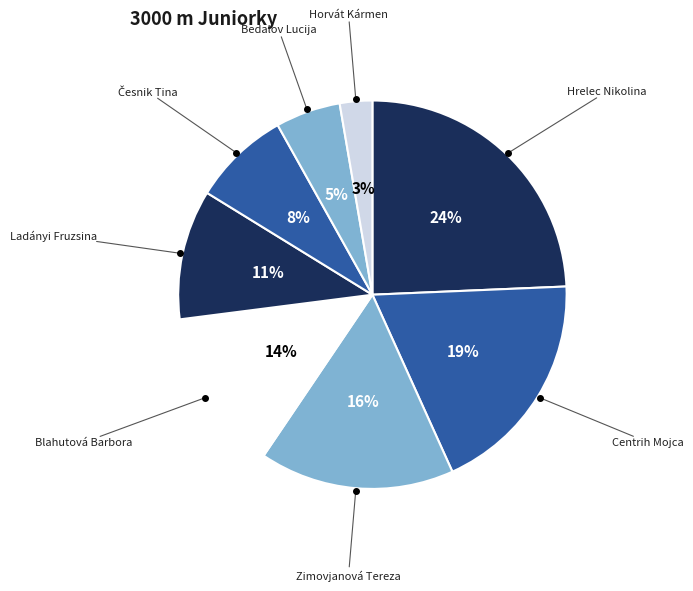

Count the number of slices in the pie.

8